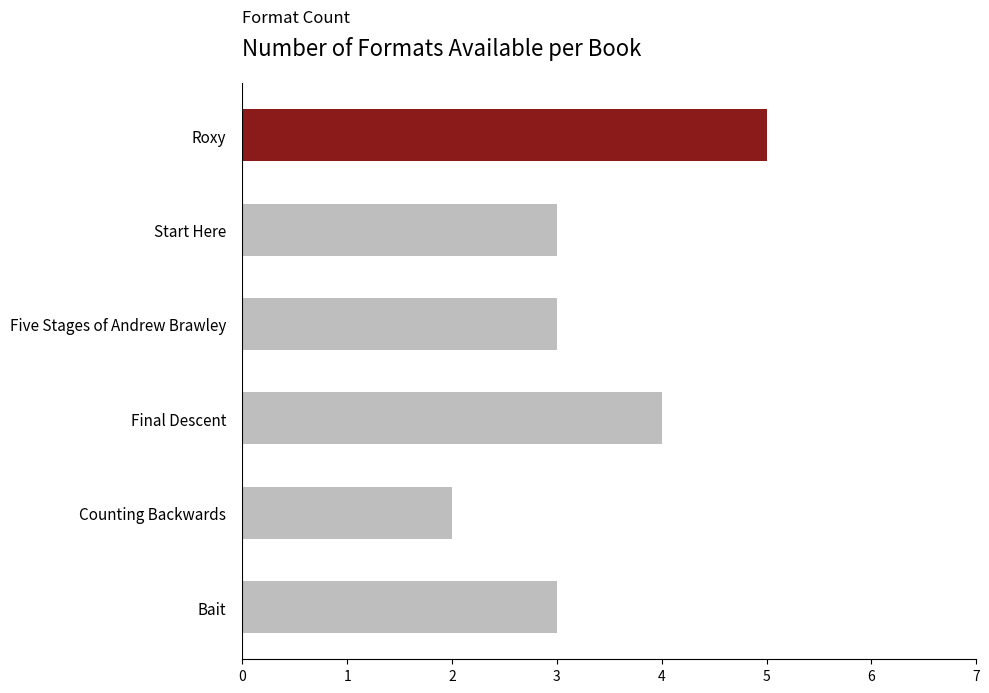

What is the label of the 2nd bar from the top?

Start Here